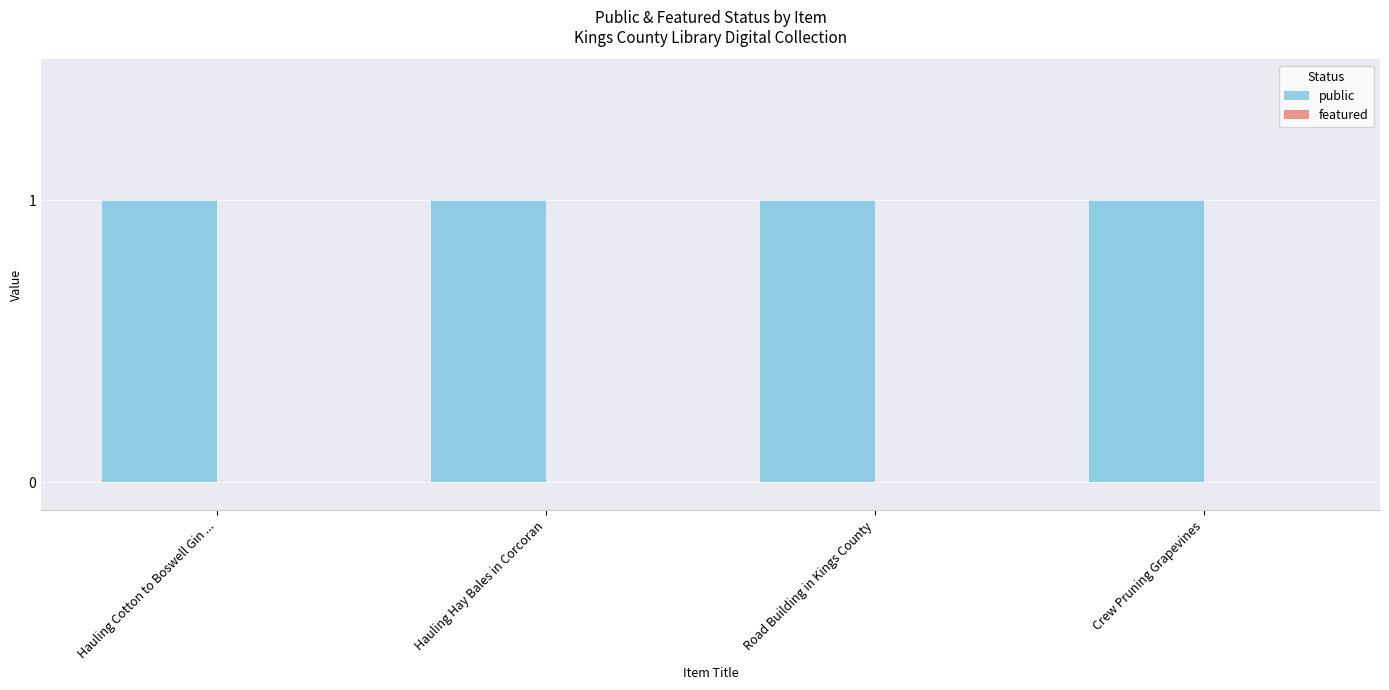

How many bars are there in total?

8